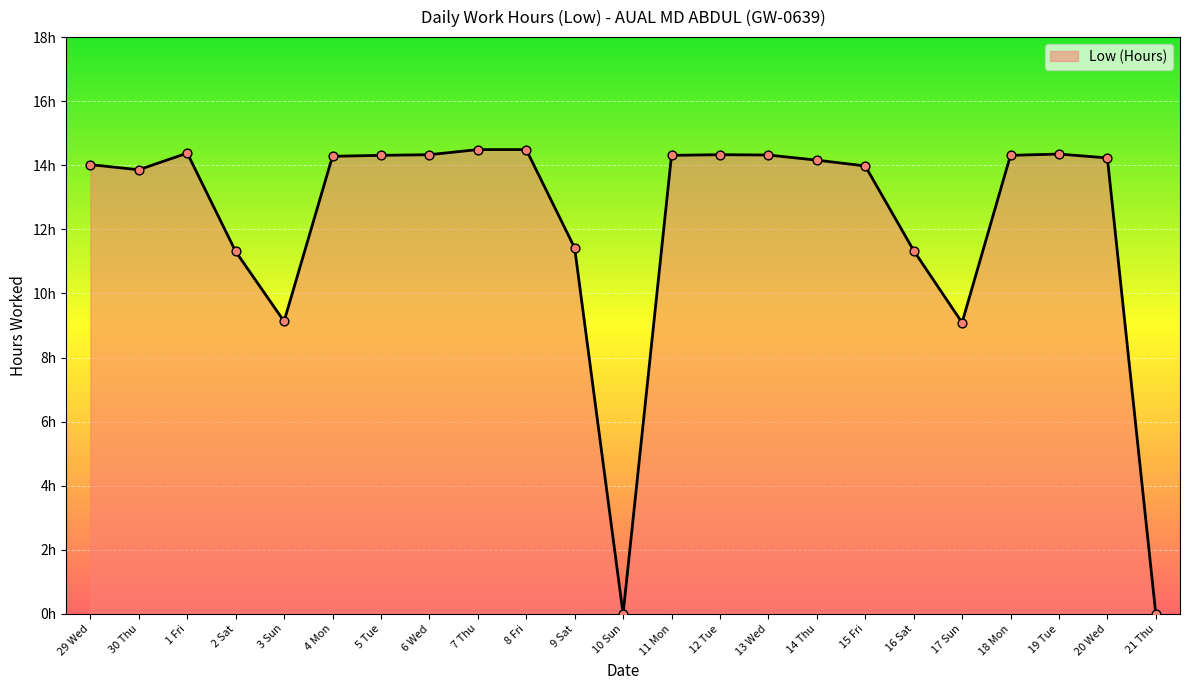

What is the change in value from 1 Fri to 2 Sat?

-3.1